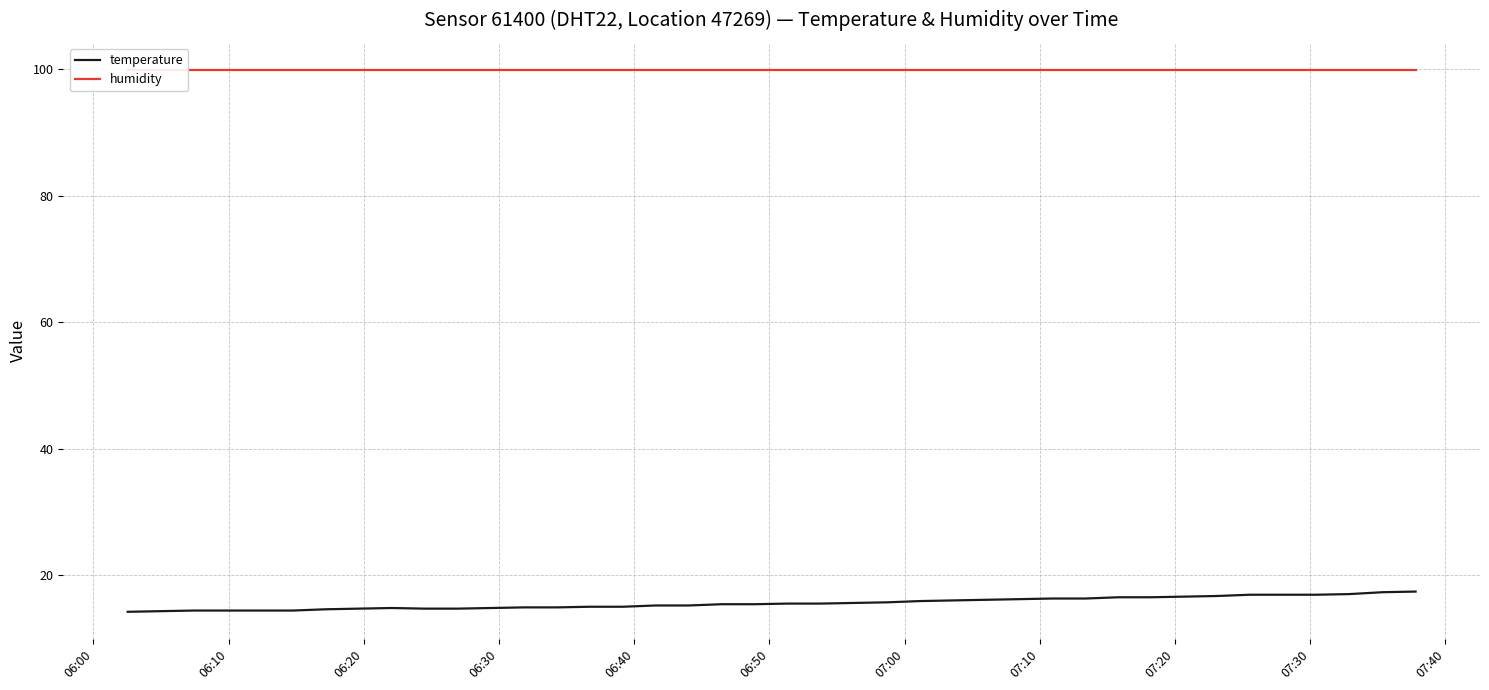

What is the sum of all temperature values?

623.2